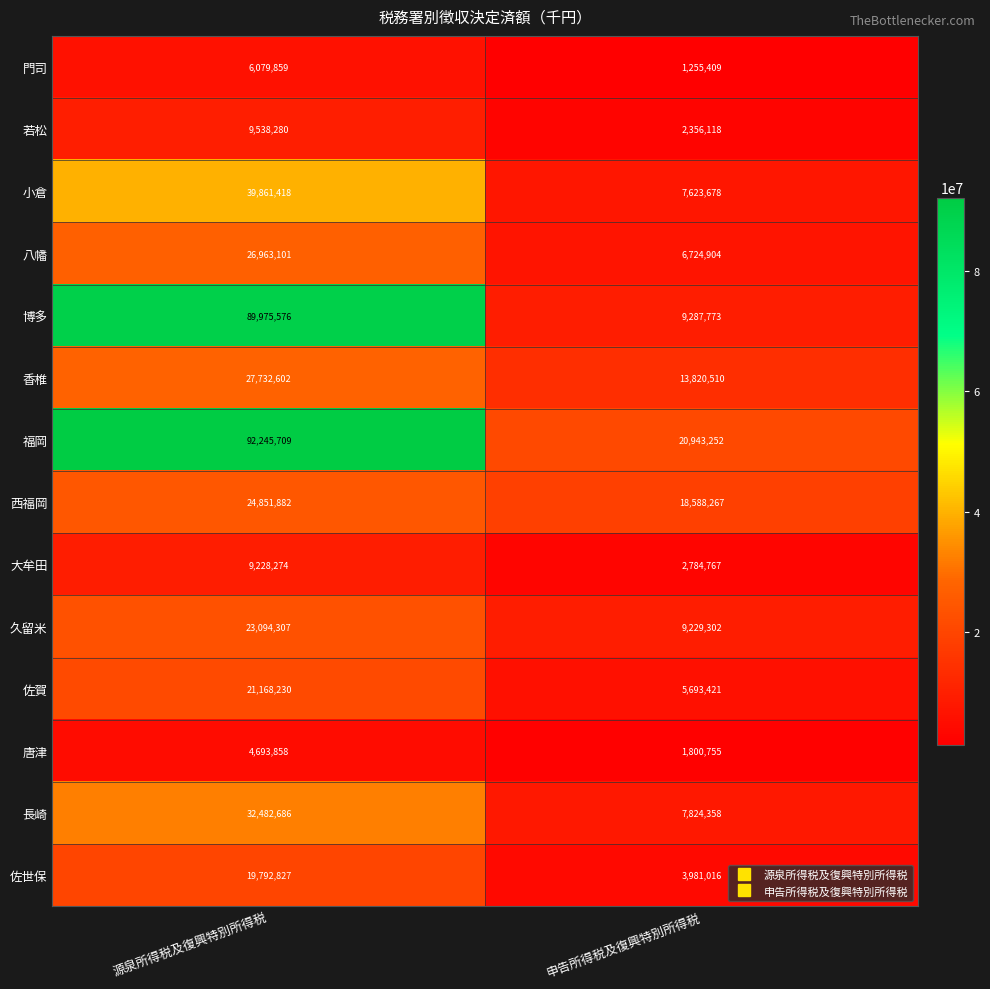

What is the difference between the 長崎 values at 申告所得税及復興特別所得税 and 源泉所得税及復興特別所得税?

24658328